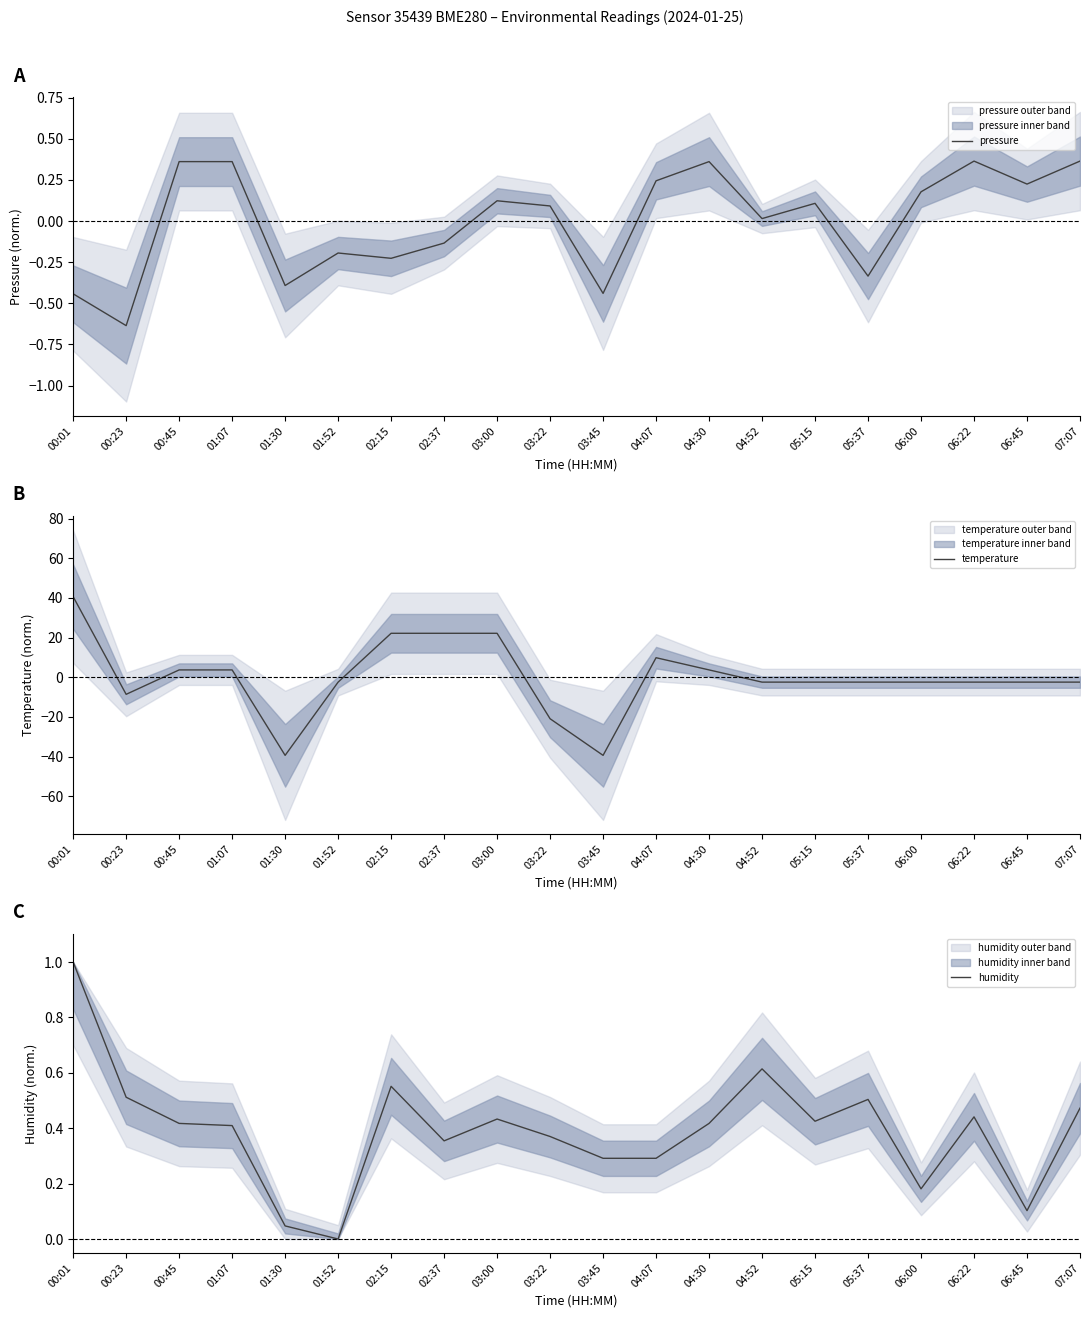

Reading right to left, list all the values displayed in this chart.

pressure: 0.4	0.2	0.4	0.2	-0.3	0.1	0.0	0.4	0.2	-0.4	0.1	0.1	-0.1	-0.2	-0.2	-0.4	0.4	0.4	-0.6	-0.4
temperature: -2.5	-2.5	-2.5	-2.5	-2.5	-2.5	-2.5	3.7	9.8	-39.4	-20.9	22.2	22.2	22.2	-2.5	-39.4	3.7	3.7	-8.6	40.6
humidity: 0.5	0.1	0.4	0.2	0.5	0.4	0.6	0.4	0.3	0.3	0.4	0.4	0.4	0.6	0.0	0.0	0.4	0.4	0.5	1.0